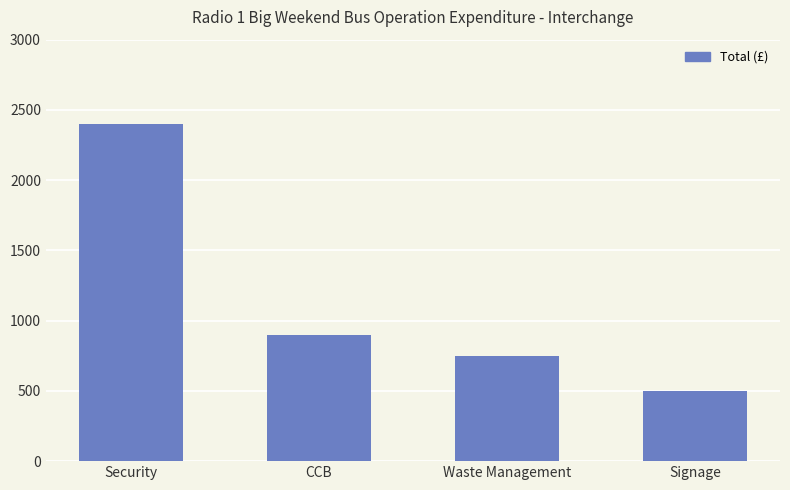

What is the label of the 4th bar from the left?

Signage